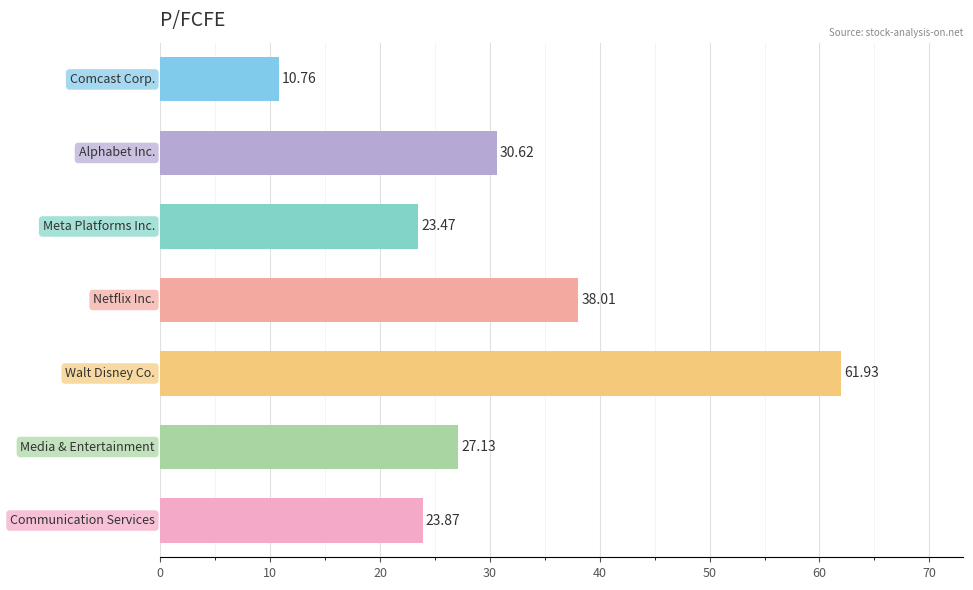

What is the sum of all values?

215.8